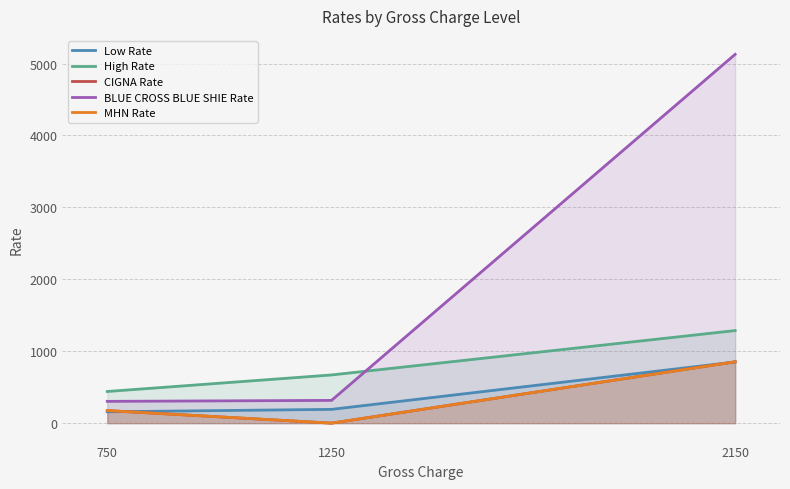

The High Rate series shows 439.9 at 750. True or false?

True